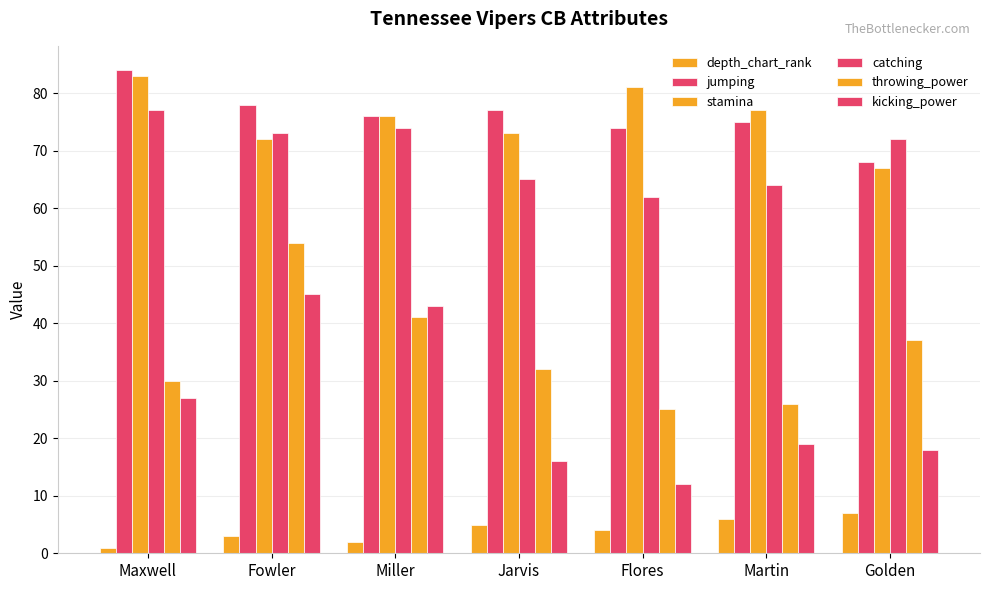

Reading left to right, what are all the values shown in this chart?

depth_chart_rank: 1	3	2	5	4	6	7
jumping: 84	78	76	77	74	75	68
stamina: 83	72	76	73	81	77	67
catching: 77	73	74	65	62	64	72
throwing_power: 30	54	41	32	25	26	37
kicking_power: 27	45	43	16	12	19	18